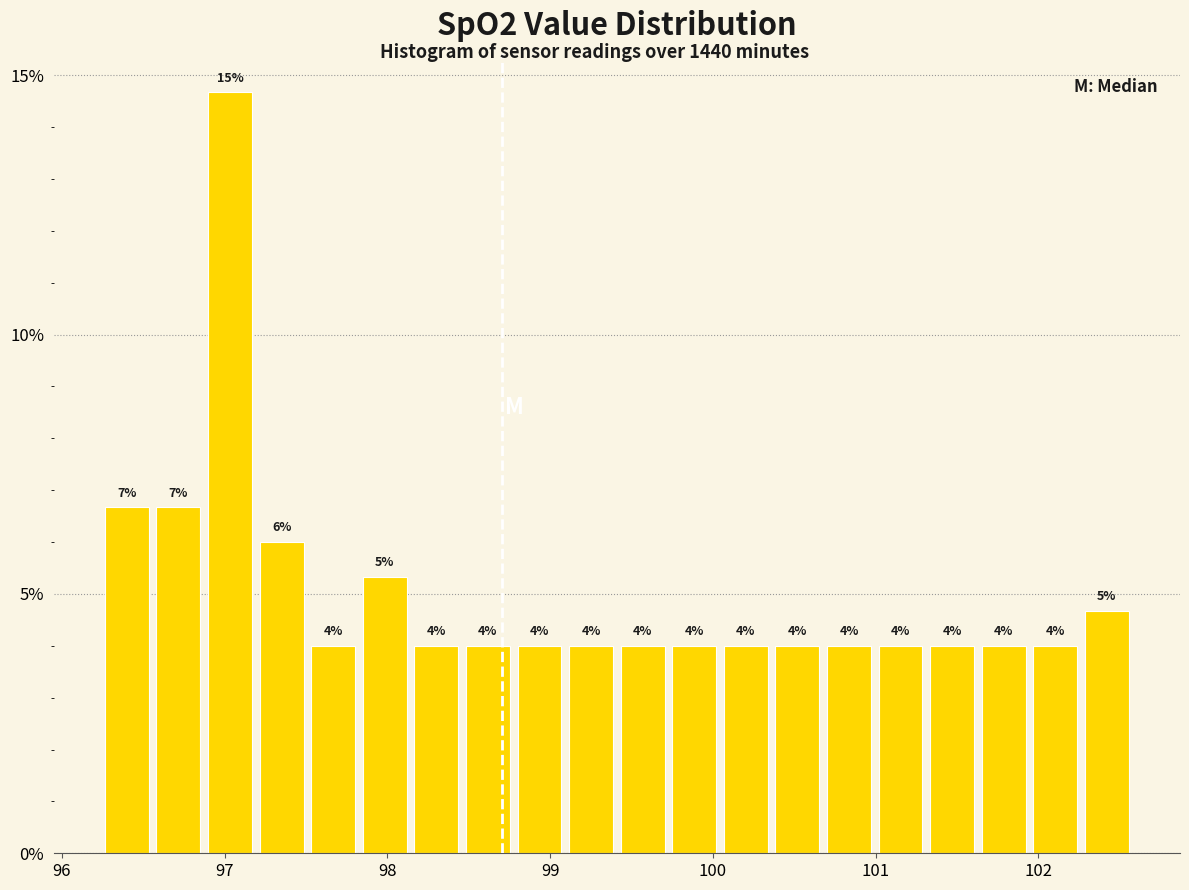

Read against the x-axis, roughly where is the centre of the tallest bar?

97.0